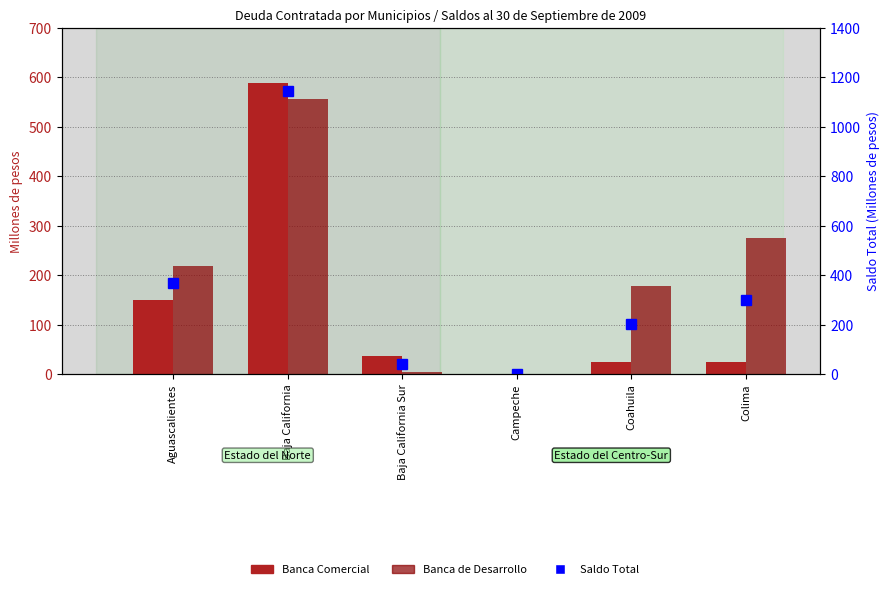

How many data points in Banca de Desarrollo are less than 218?

3